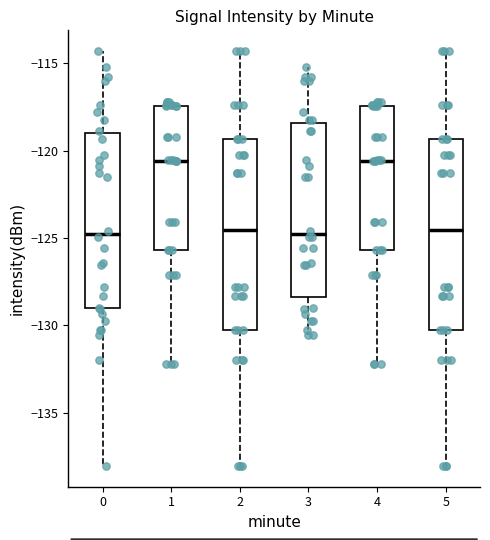

Reading left to right, transcribe this box plot: for each box, give where its median line is, the range the box spans, and where its two whiskers end, as read against the y-axis. The values are not printed on the chart, so give them approximately, as read against the axis.

0: median -125.0, box -129.0 to -119.0, whiskers -138.0 to -114.5
1: median -120.5, box -125.5 to -117.5, whiskers -132.0 to -117.0
2: median -124.5, box -130.5 to -119.5, whiskers -138.0 to -114.5
3: median -125.0, box -128.5 to -118.5, whiskers -130.5 to -115.0
4: median -120.5, box -125.5 to -117.5, whiskers -132.0 to -117.0
5: median -124.5, box -130.5 to -119.5, whiskers -138.0 to -114.5